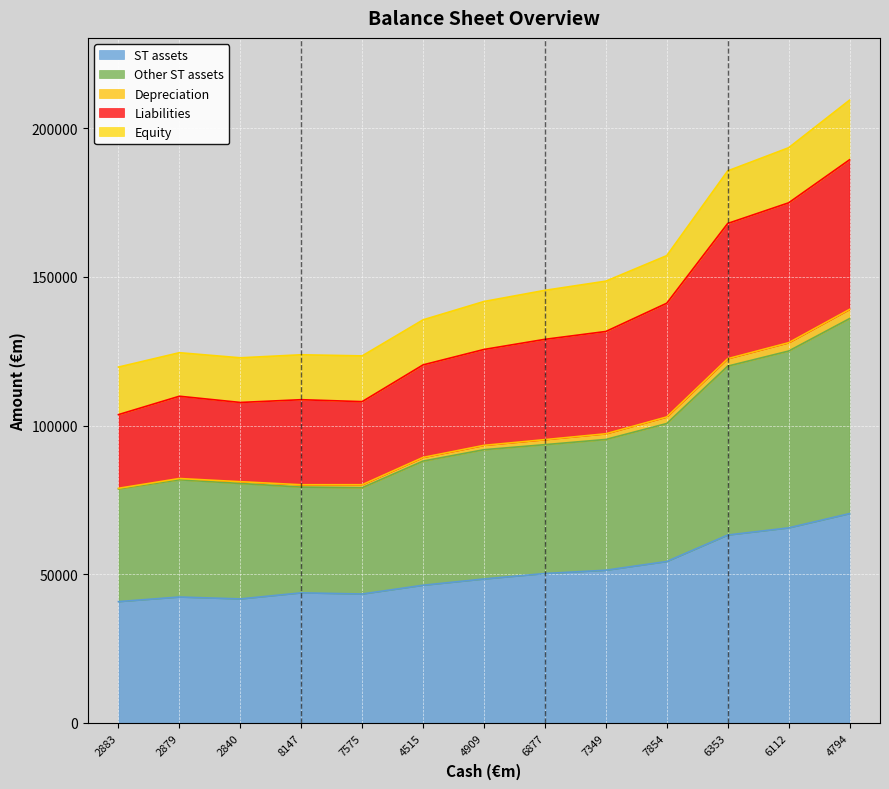

Which category has the highest value in the ST assets series?

4794